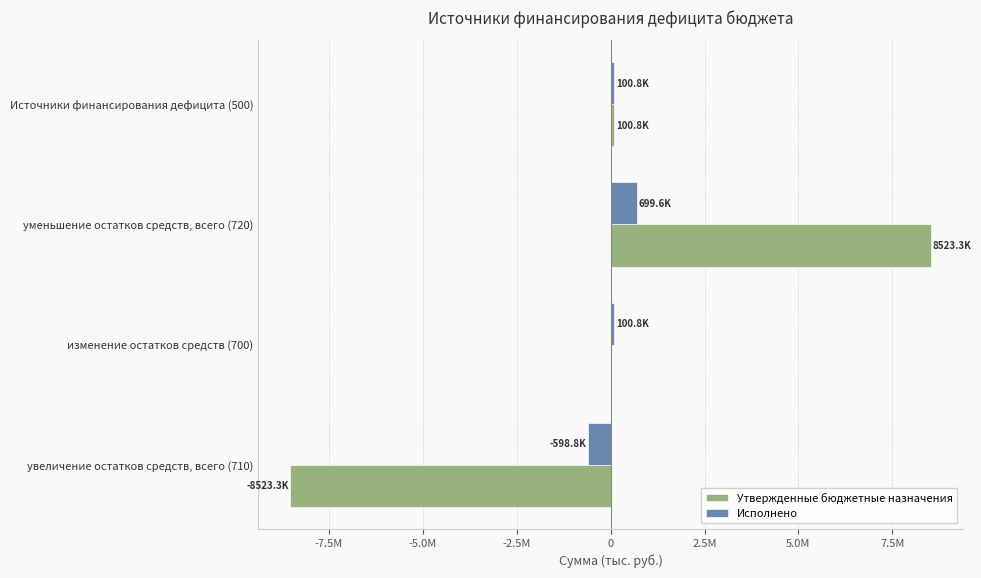

At which category is the sum across all series the highest?

уменьшение остатков средств, всего (720)